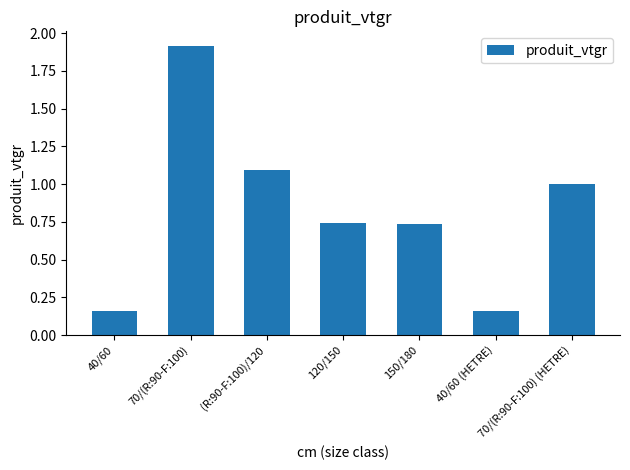

What is the change in value from 40/60 to 70/(R:90-F:100) (HETRE)?

+0.8